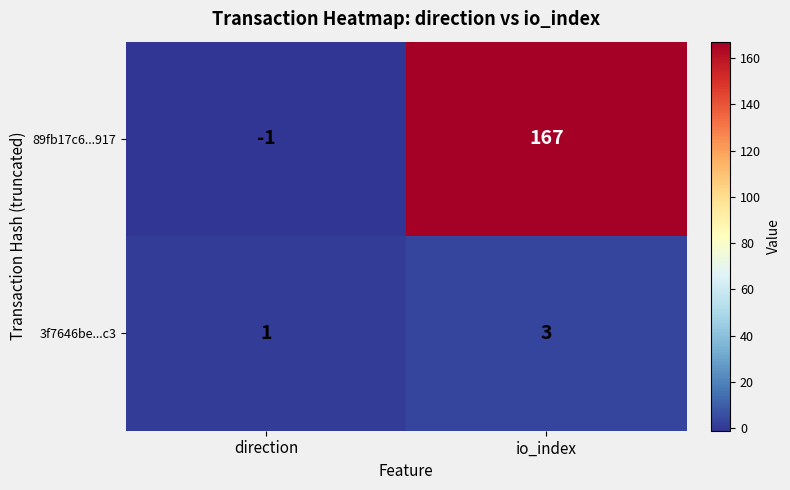

At which label is 3f7646be...c3 closest to 2?

direction